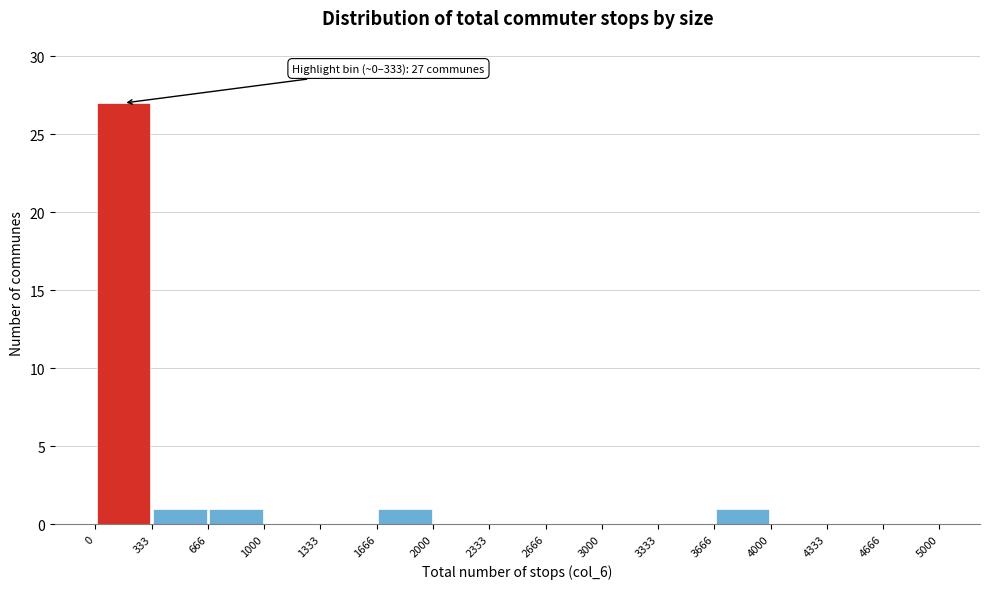

Which range on the x-axis has the tallest bar?

0 to 333